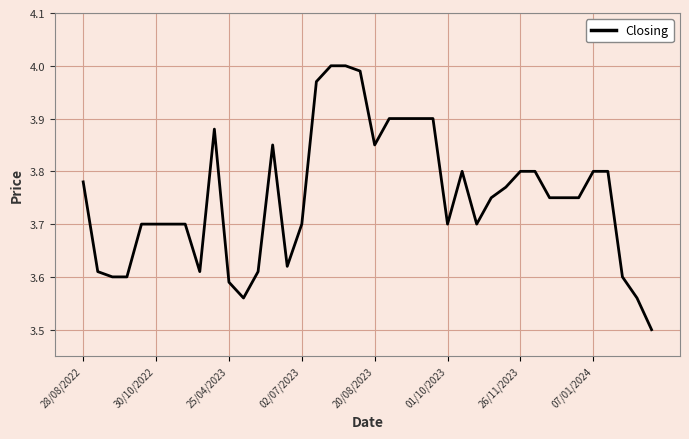

What is the difference between the maximum and minimum values?

0.5